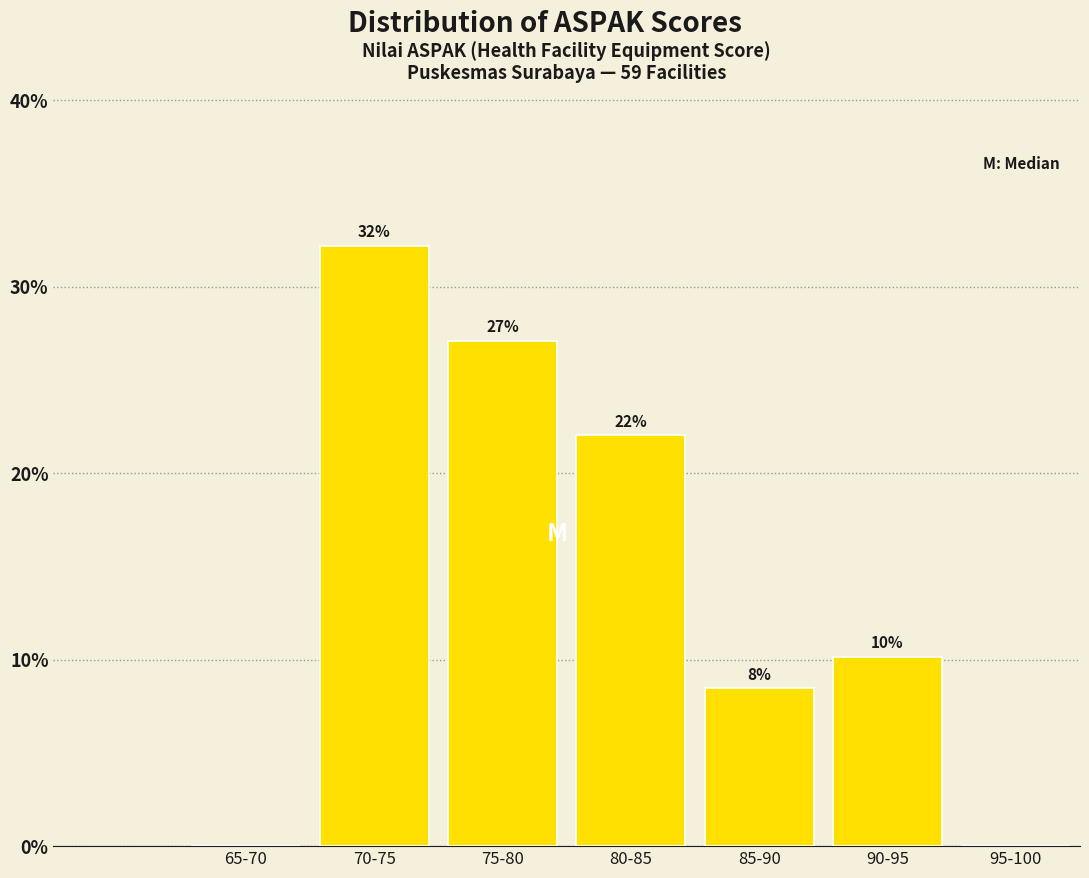

Are the bars horizontal?

No